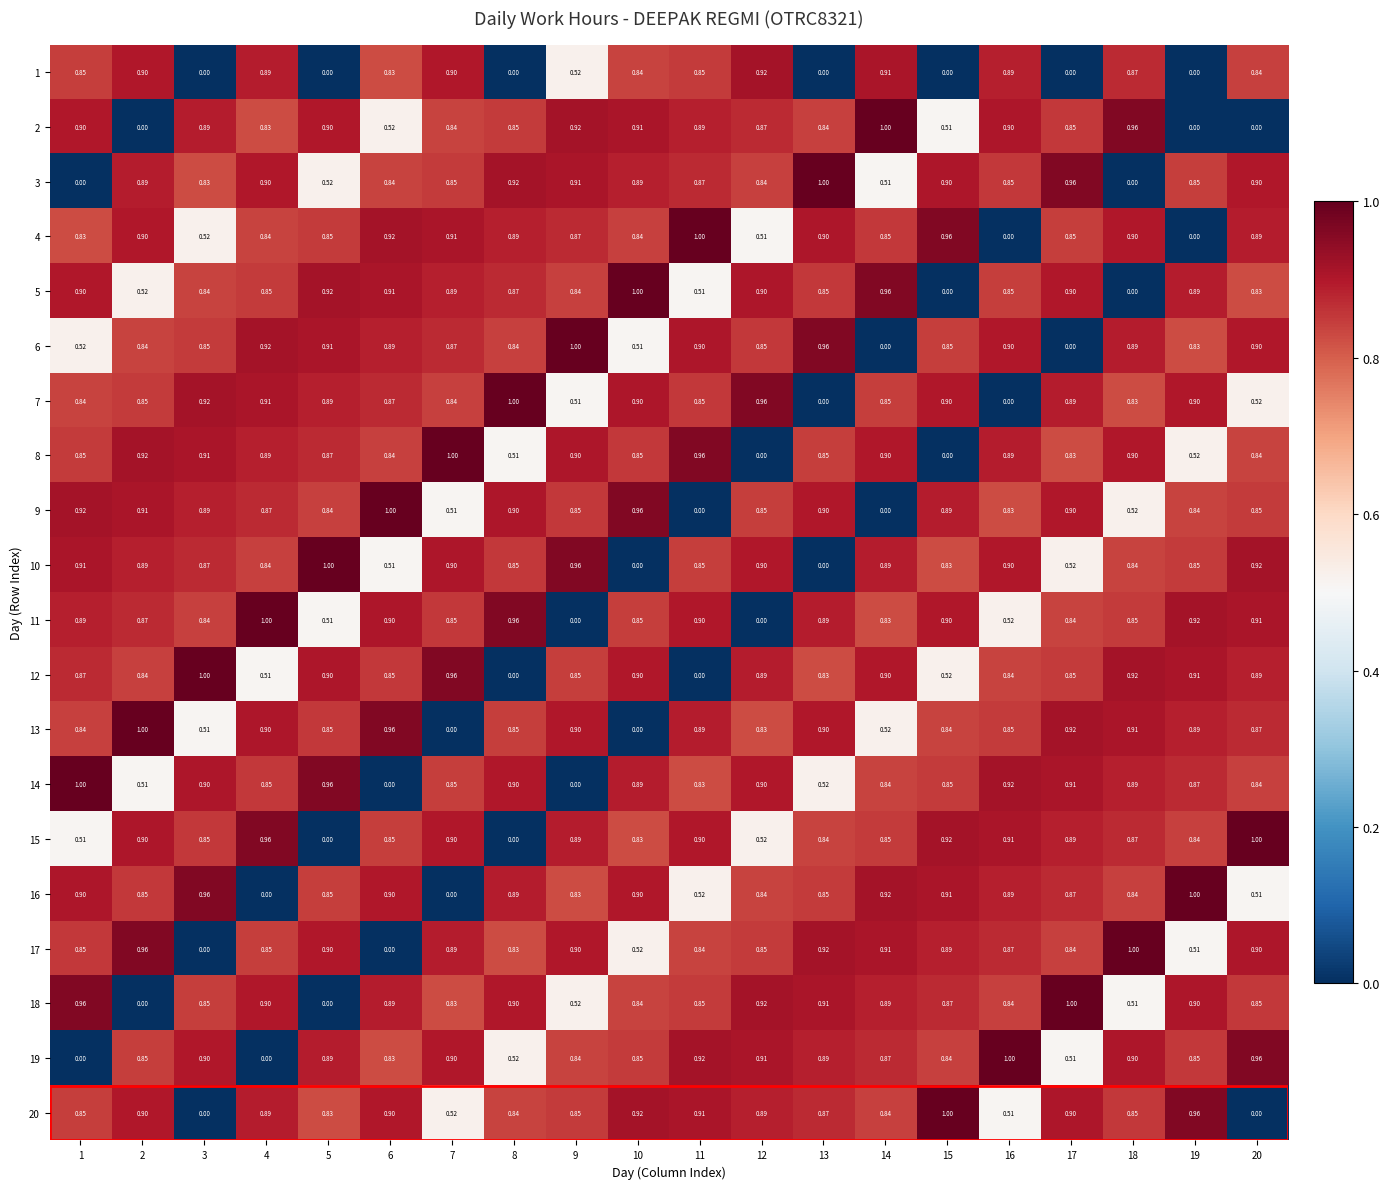

Is the value of 19 at 16 greater than the value of 11 at 11?

Yes